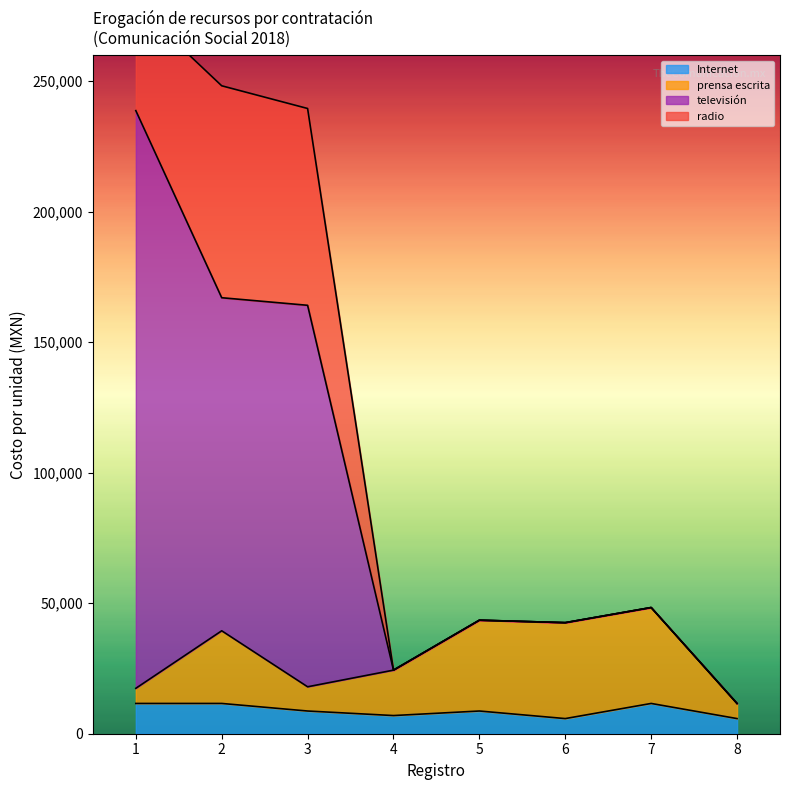

What is the minimum value for Internet?

5800